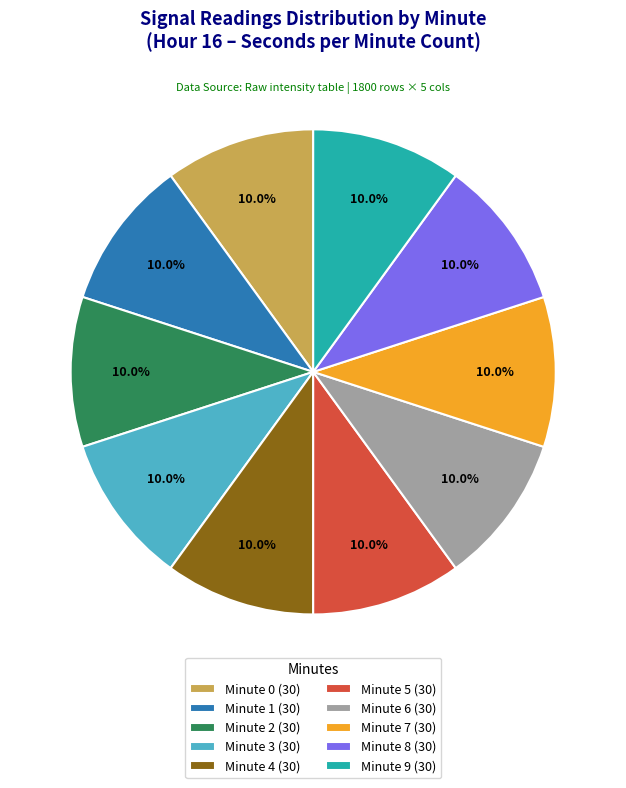

Does any single category account for the majority?

No